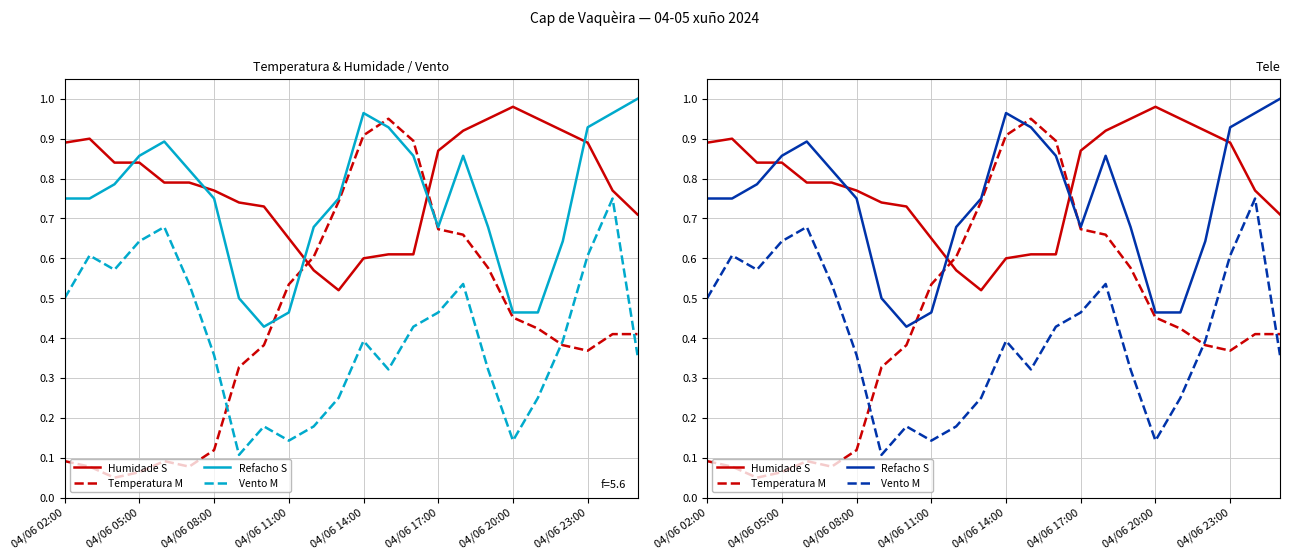

What is the value of the Refacho S point at the 17th from the left?

0.9